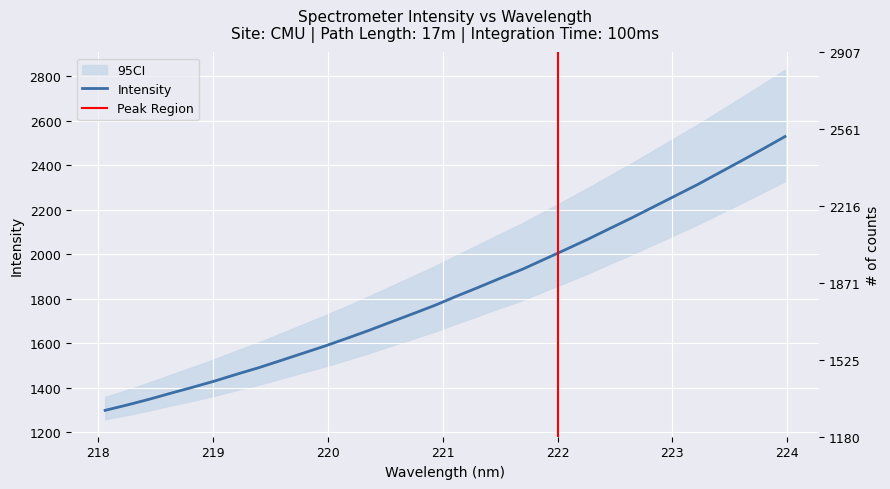

Rank the categories by value from highest to lowest.

223.9802, 223.7895, 223.5987, 223.408, 223.2172, 223.0264, 222.8355, 222.6447, 222.4538, 222.263, 222.0721, 221.8812, 221.6902, 221.4993, 221.3083, 221.1174, 220.9264, 220.7354, 220.5444, 220.3533, 220.1623, 219.9712, 219.7801, 219.589, 219.3979, 219.2067, 219.0156, 218.8244, 218.6332, 218.442, 218.2508, 218.0596